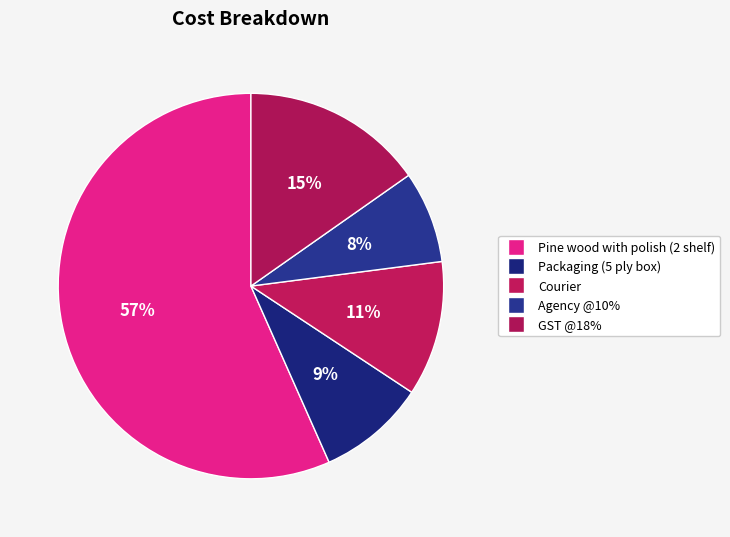

How many segments does this pie chart have?

5